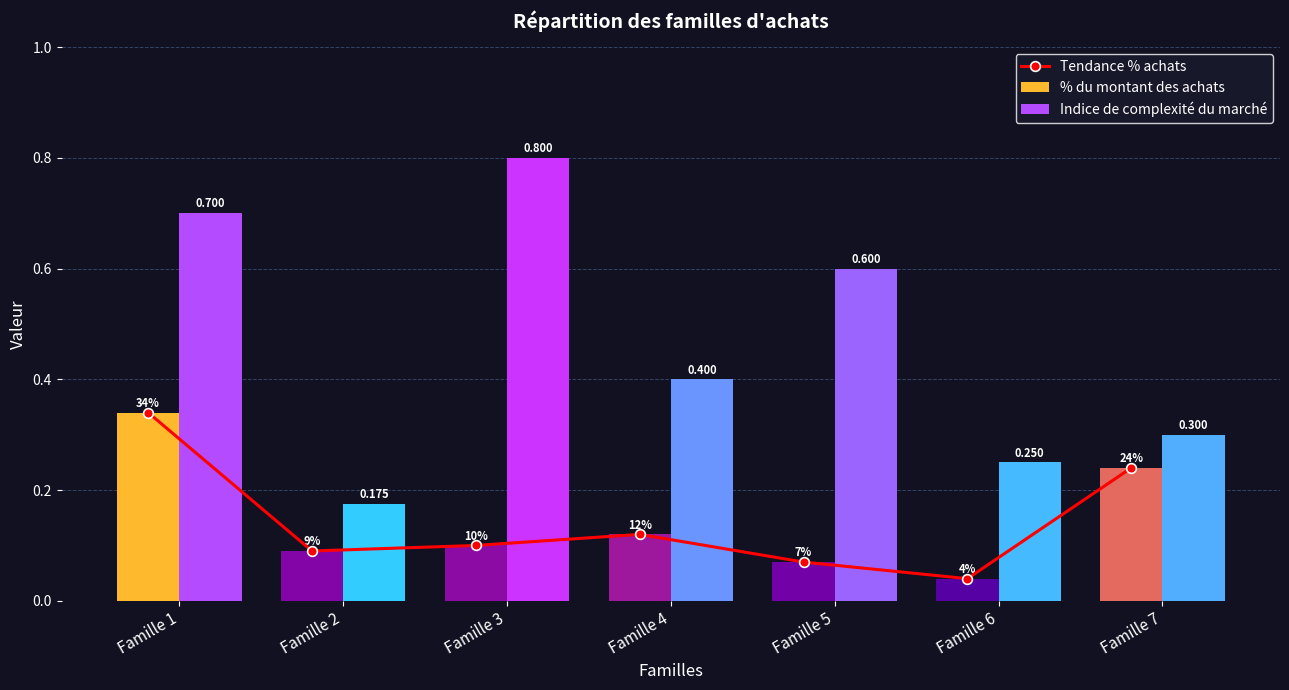

Where is Indice de complexité du marché nearest to the value 0?

Famille 2